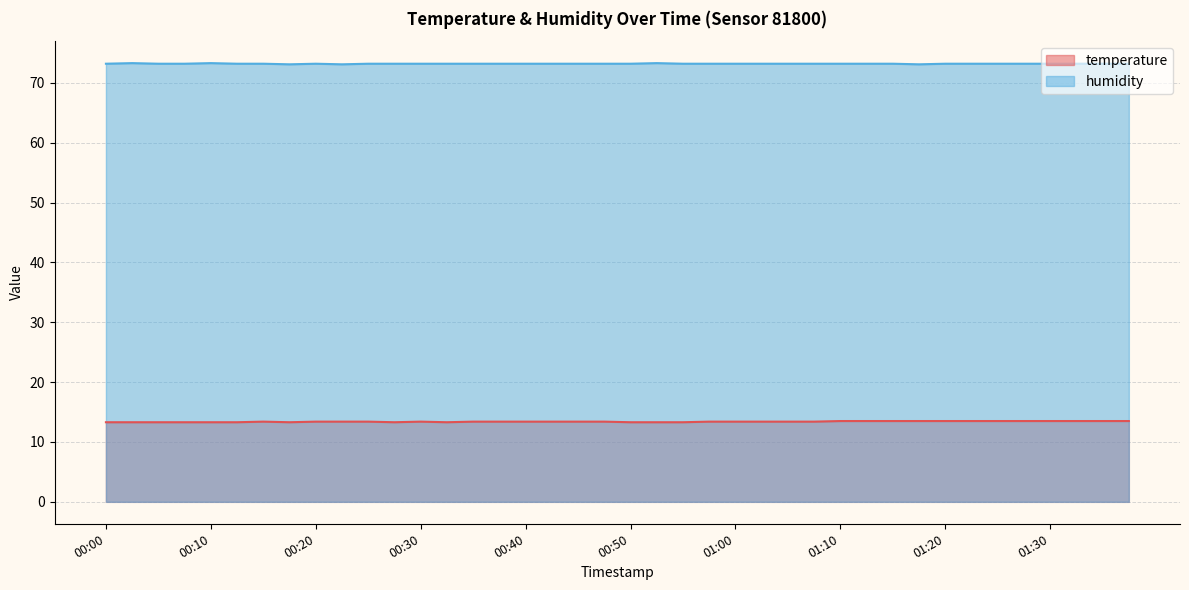

Reading left to right, list all the values displayed in this chart.

temperature: 13.3	13.3	13.3	13.3	13.3	13.3	13.4	13.3	13.4	13.4	13.4	13.3	13.4	13.3	13.4	13.4	13.4	13.4	13.4	13.4	13.3	13.3	13.3	13.4	13.4	13.4	13.4	13.4	13.5	13.5	13.5	13.5	13.5	13.5	13.5	13.5	13.5	13.5	13.5	13.5
humidity: 73.2	73.3	73.2	73.2	73.3	73.2	73.2	73.1	73.2	73.1	73.2	73.2	73.2	73.2	73.2	73.2	73.2	73.2	73.2	73.2	73.2	73.3	73.2	73.2	73.2	73.2	73.2	73.2	73.2	73.2	73.2	73.1	73.2	73.2	73.2	73.2	73.2	73.2	73.2	73.2